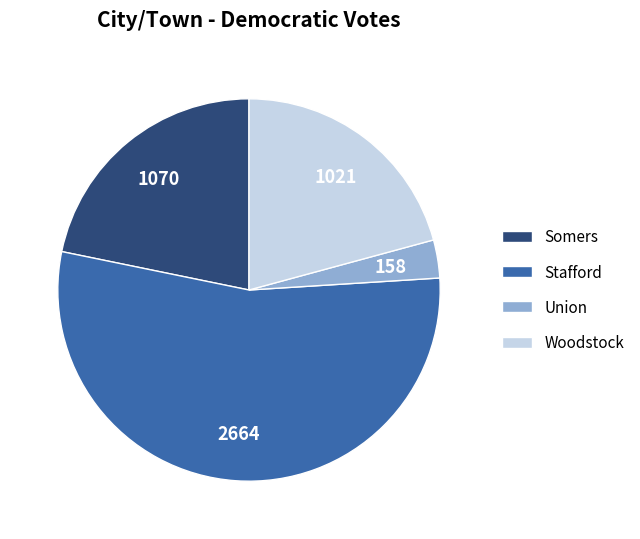

Is it true that Union is 3% of the pie?

True